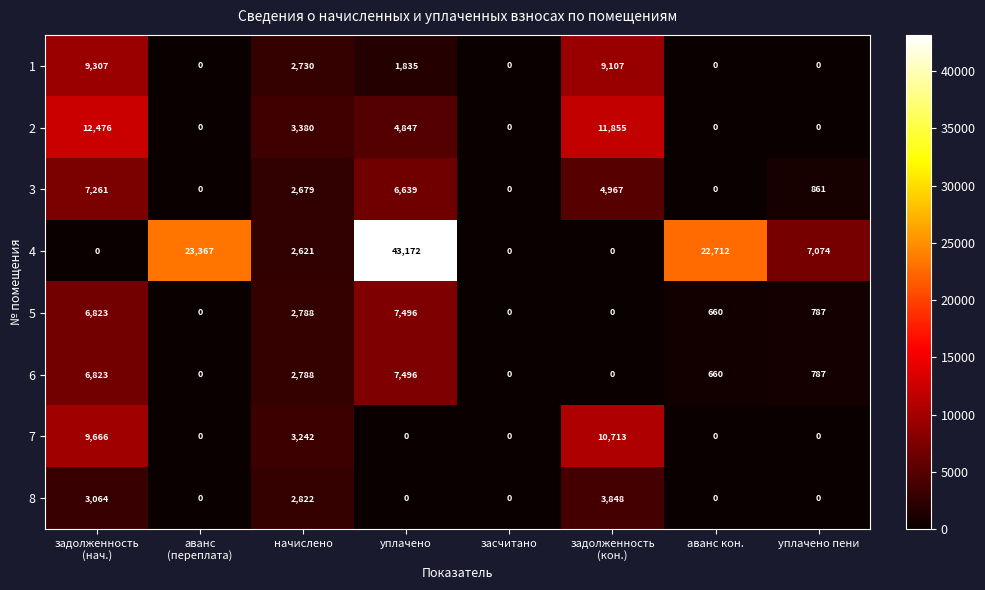

At which category is the sum across all series the highest?

уплачено